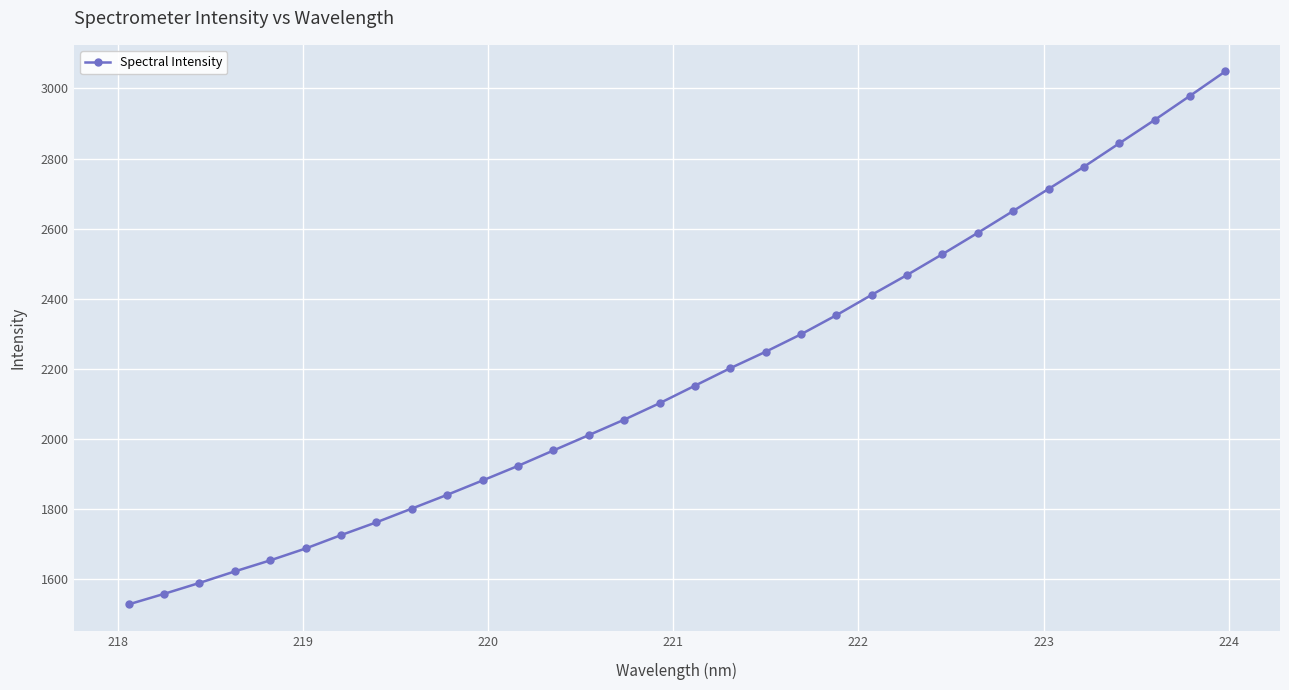

What is the difference between the second highest and second lowest values?

1420.8